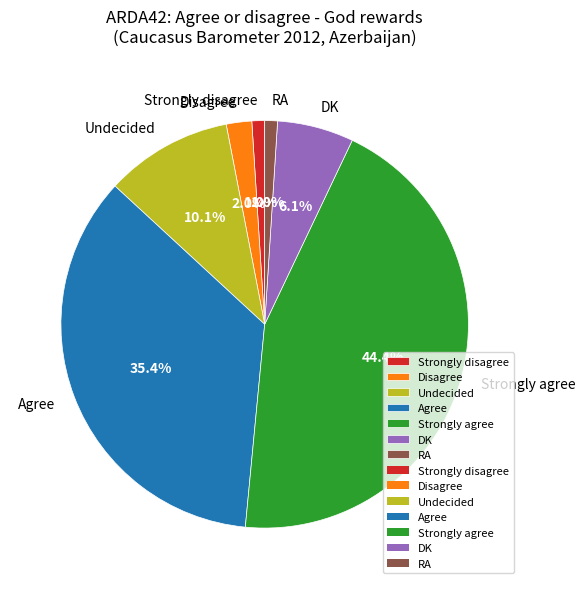

Which has a higher value, RA or Agree?

Agree